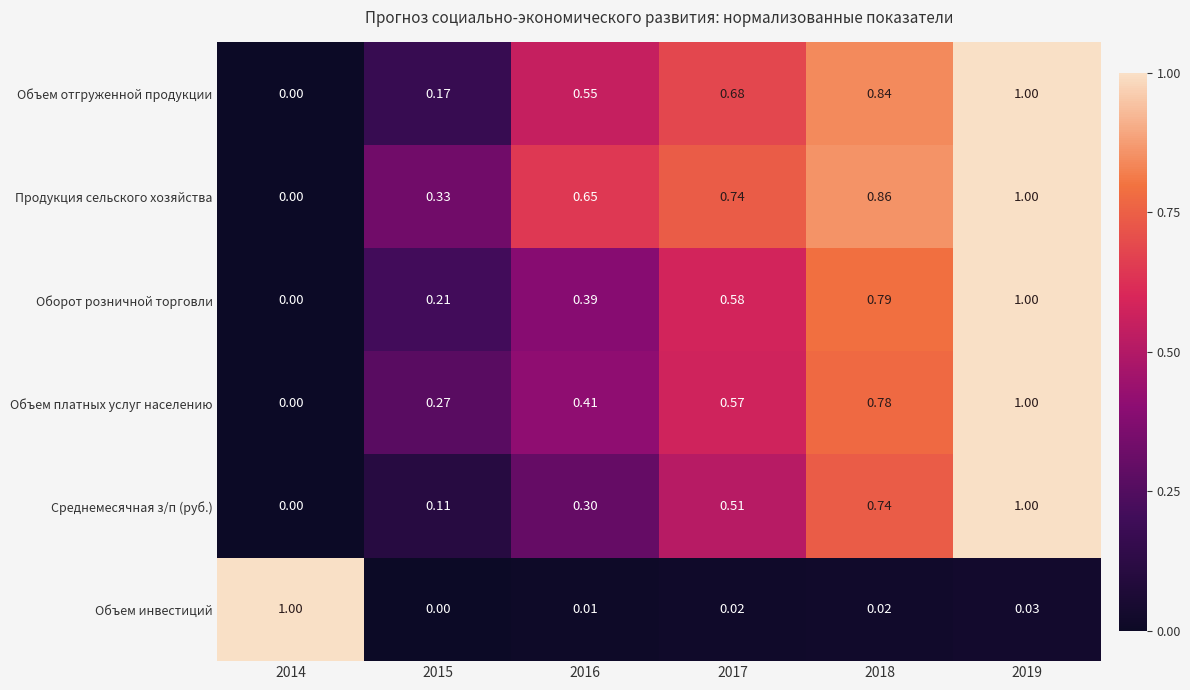

Rank the series at 2016 from lowest to highest value.

Объем инвестиций, Среднемесячная з/п (руб.), Оборот розничной торговли, Объем платных услуг населению, Объем отгруженной продукции, Продукция сельского хозяйства